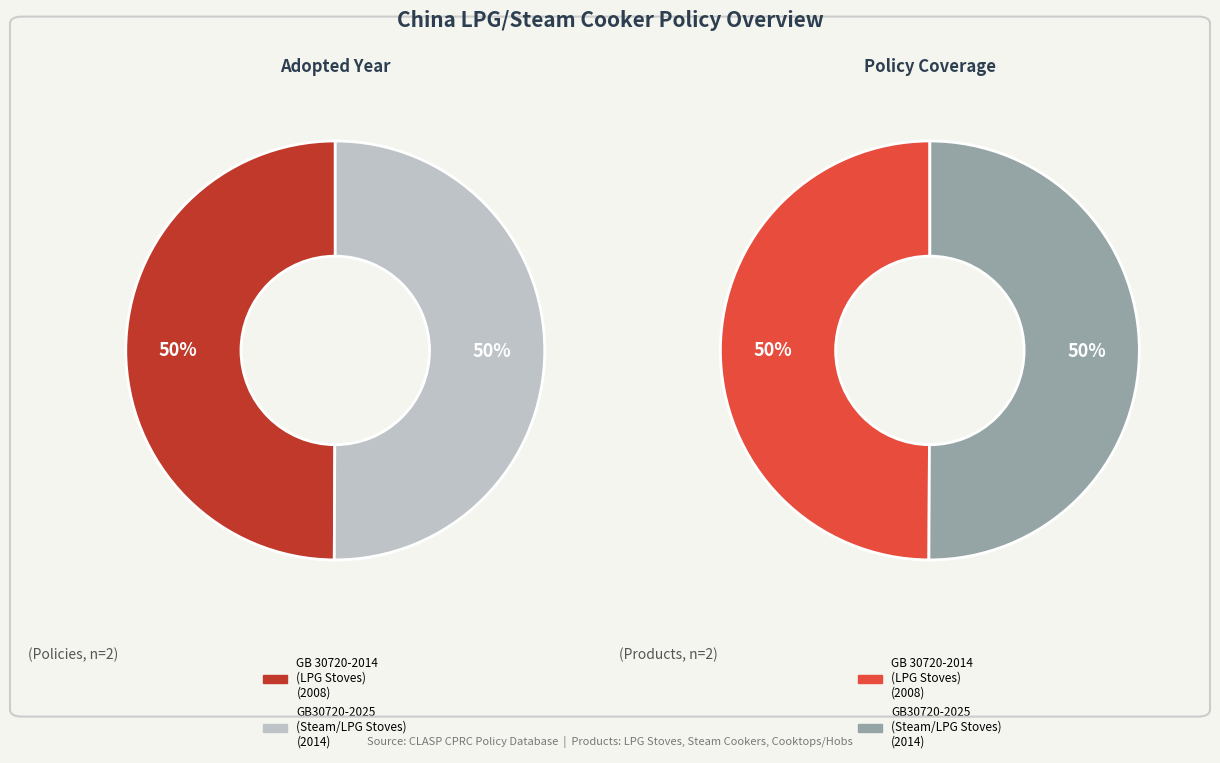

True or false: GB 30720-2014
(LPG Stoves) accounts for 50% of the total.

True